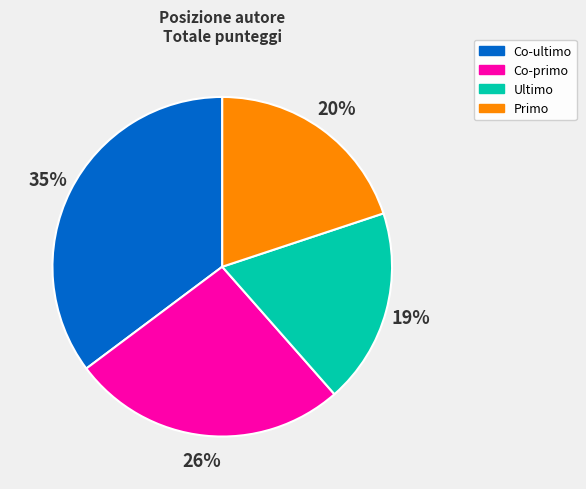

How many segments does this pie chart have?

4